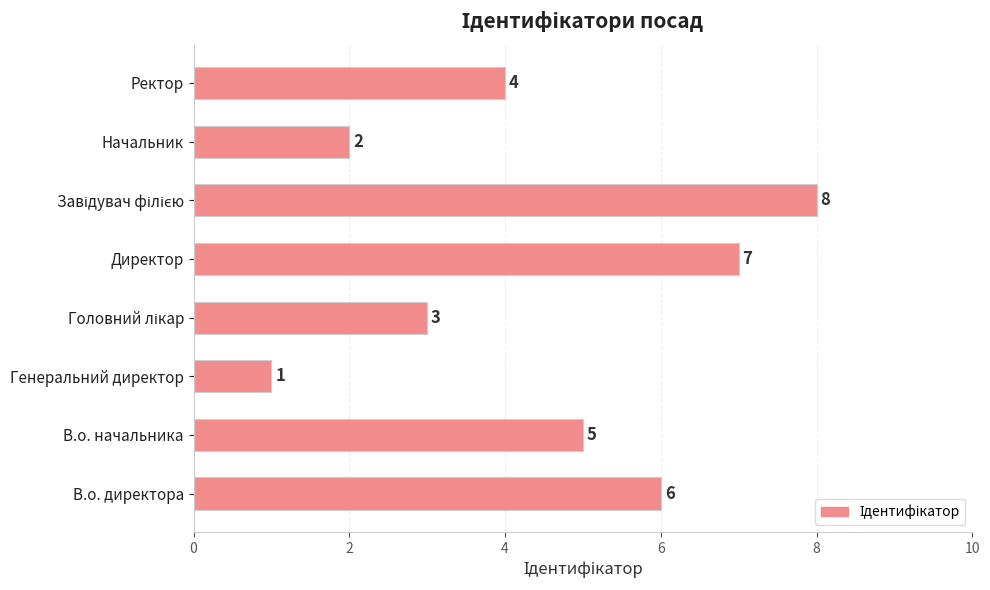

Which has a higher value, Ректор or Директор?

Директор